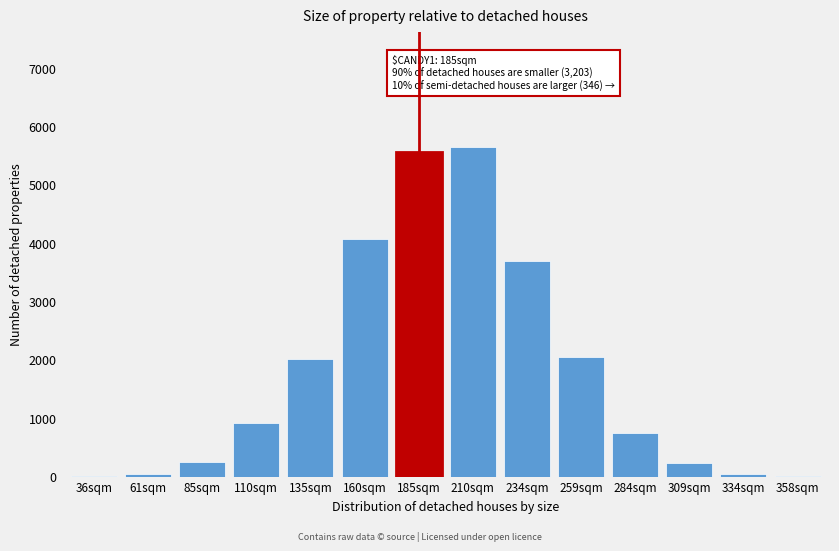

What is the sum of all values?

25314